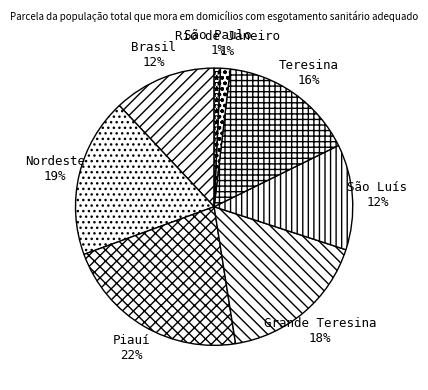

Is it true that São Paulo is 11% of the pie?

False